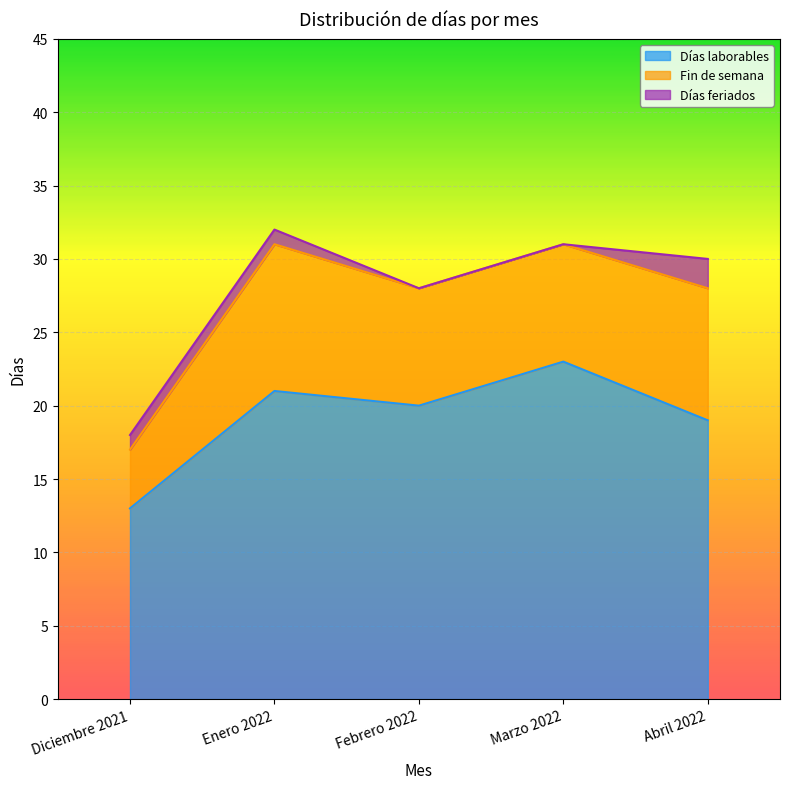

What is the label of the 3rd point from the left?

Febrero 2022